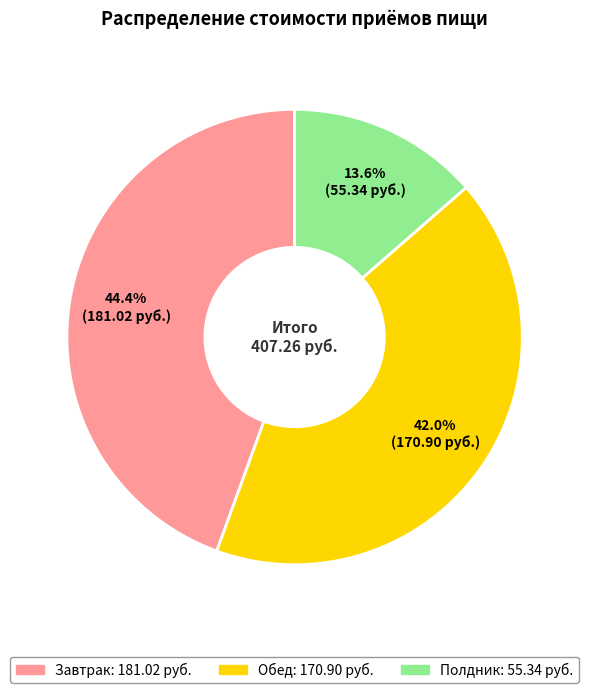

Is it true that Завтрак is 50% of the pie?

False